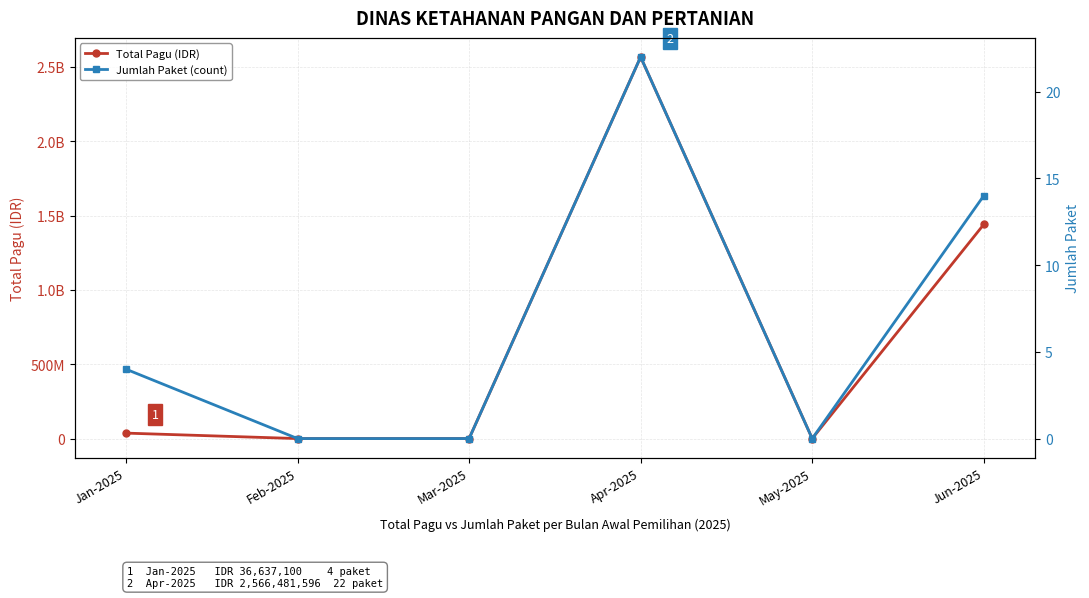

How many data points in Total Pagu (IDR) are above 36637100?

2